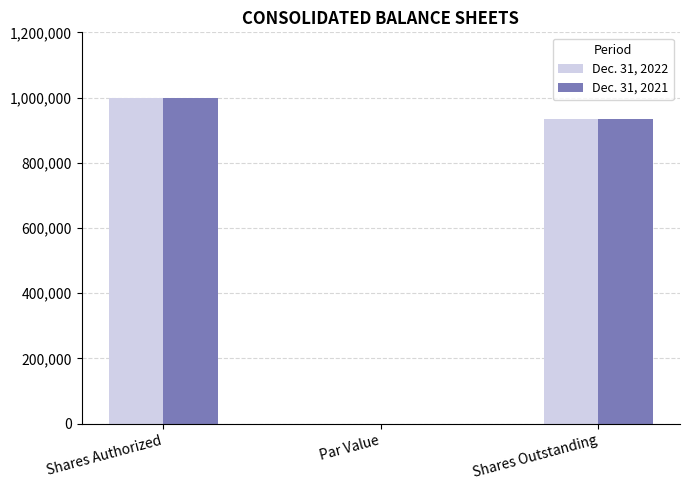

At which label does Dec. 31, 2021 first exceed 933000?

Shares Authorized